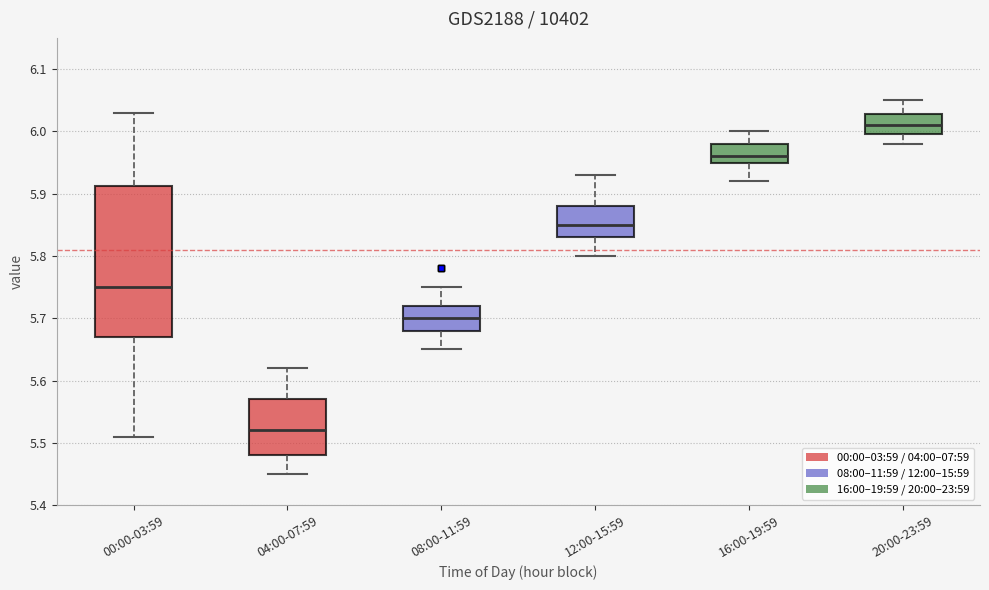

Which box is the tallest, from its lower edge to its upper edge?

00:00-03:59